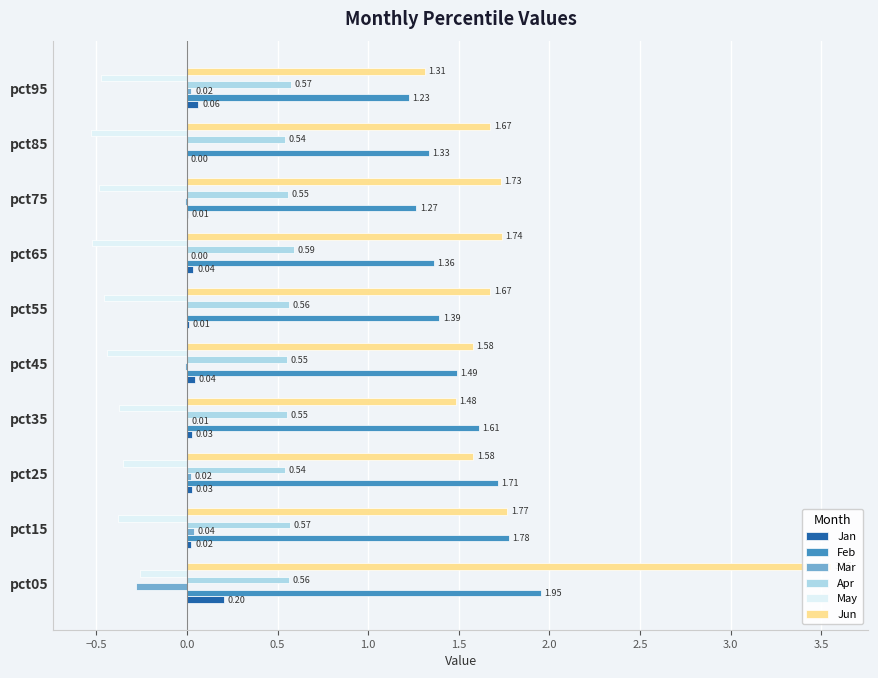

What are all the series names shown in the legend?

Jan, Feb, Mar, Apr, May, Jun